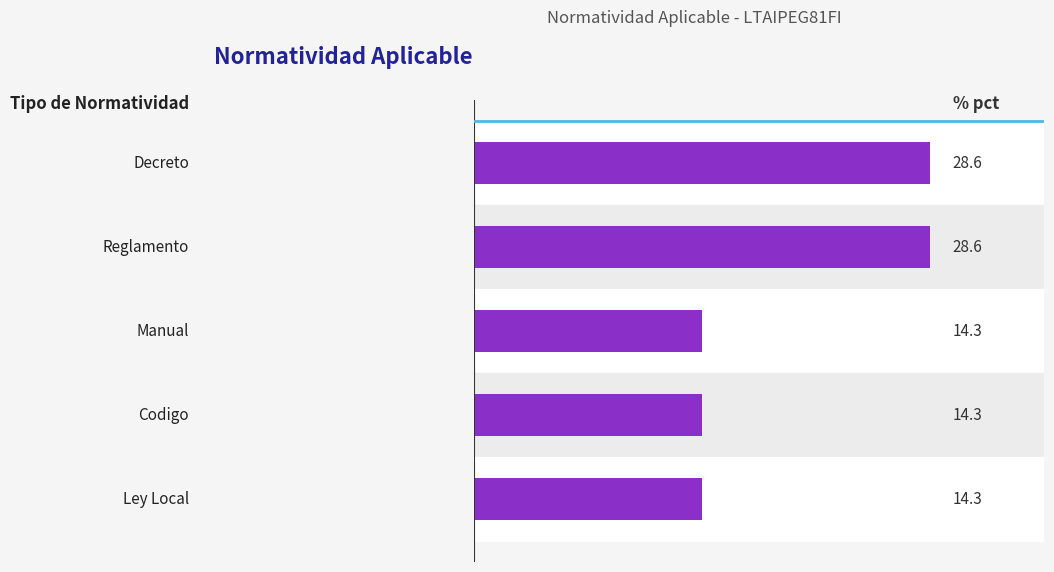

What is the difference between the maximum and minimum values?

14.3